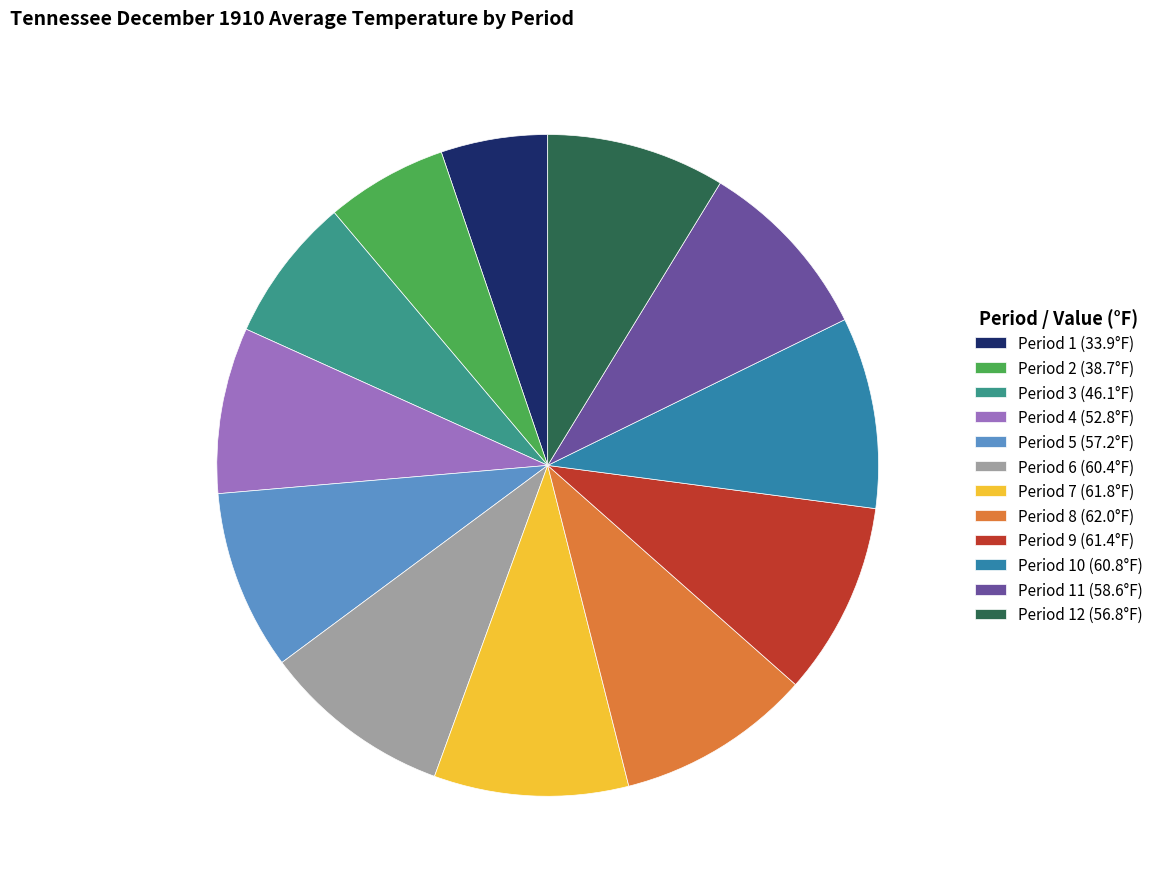

Combined, do Period 12 (56.8°F) and Period 9 (61.4°F) account for over 50%?

No